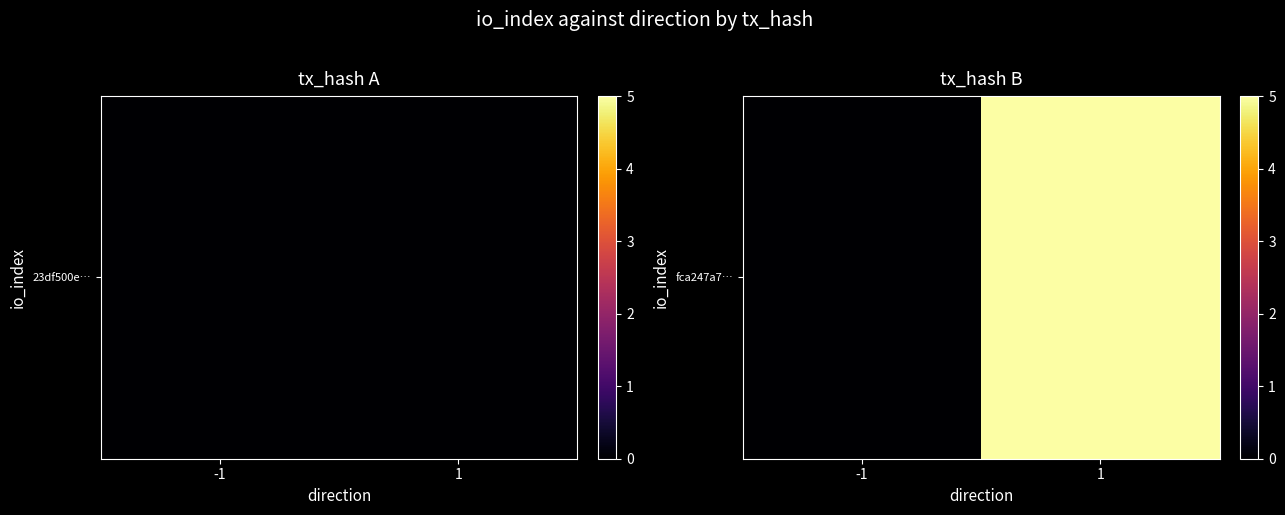

What is the change in value from -1 to 1?

+5